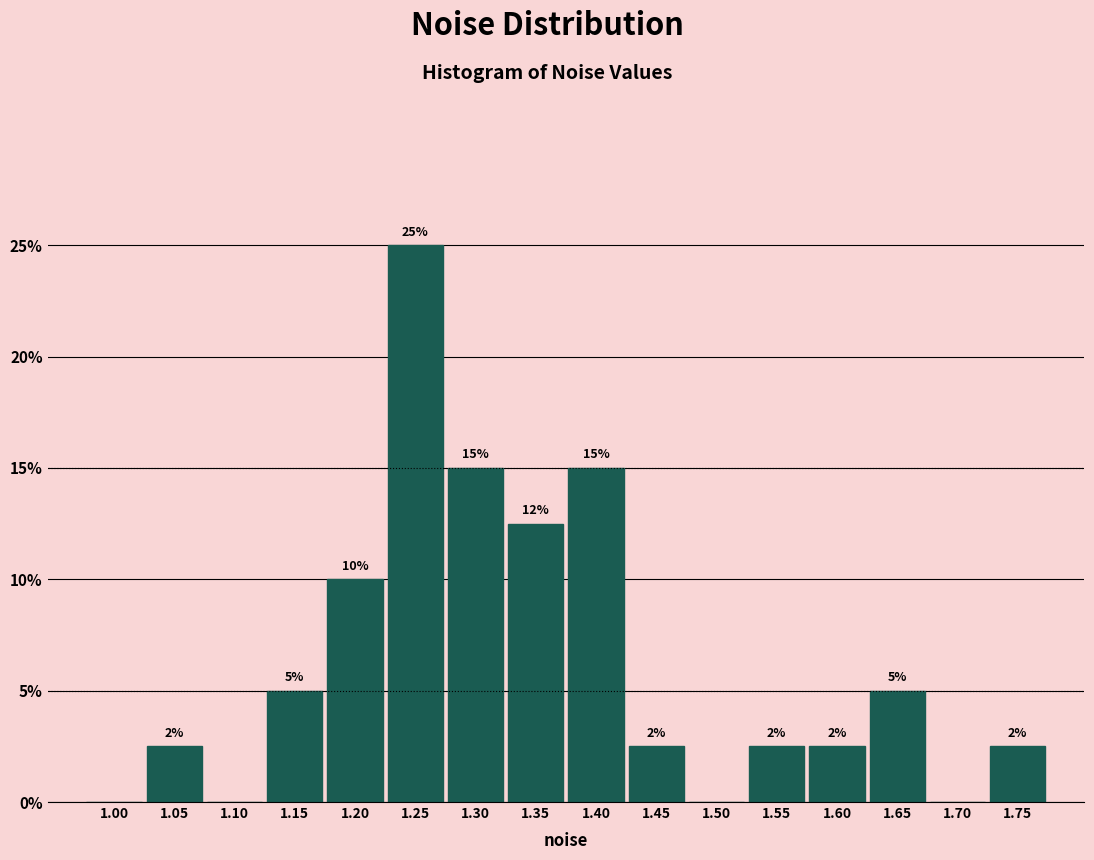

What is the change in value from 1.25 to 1.70?

-25.0